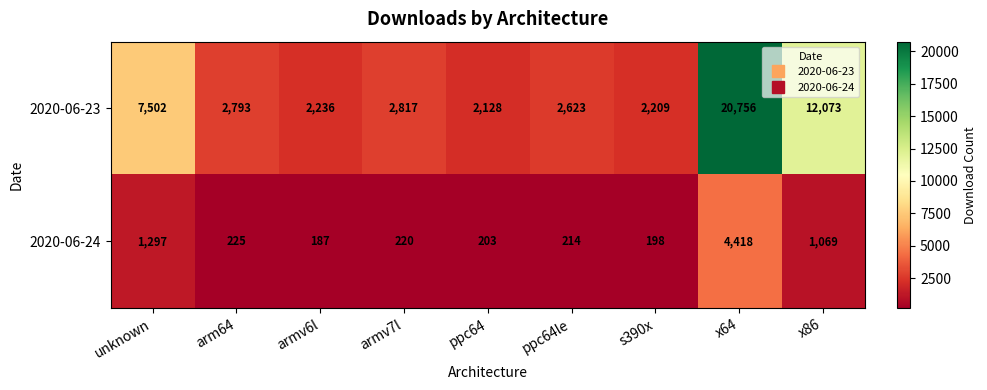

What is the minimum value shown in the chart?

187